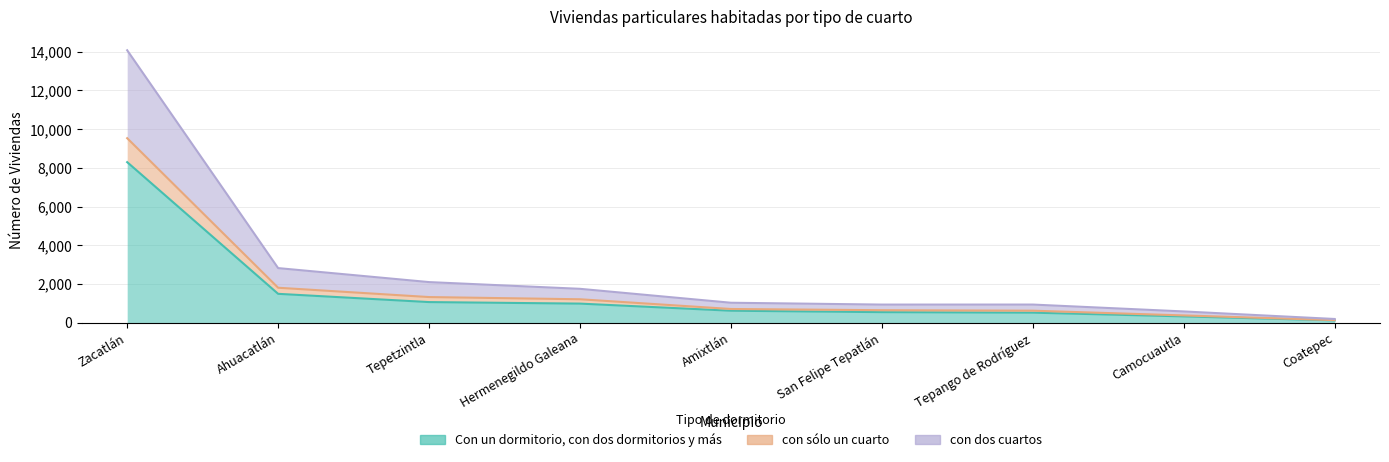

Count the number of categories in the chart.

9